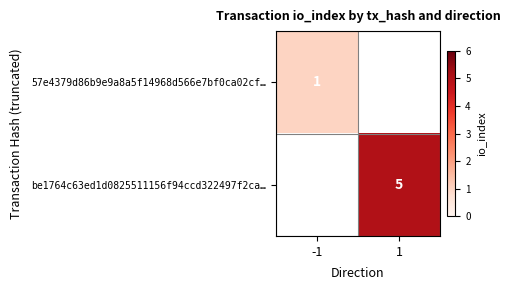

Is it true that 57e4379d86b9e9a8a5f14968d566e7bf0ca02cf… equals 2 at -1?

False